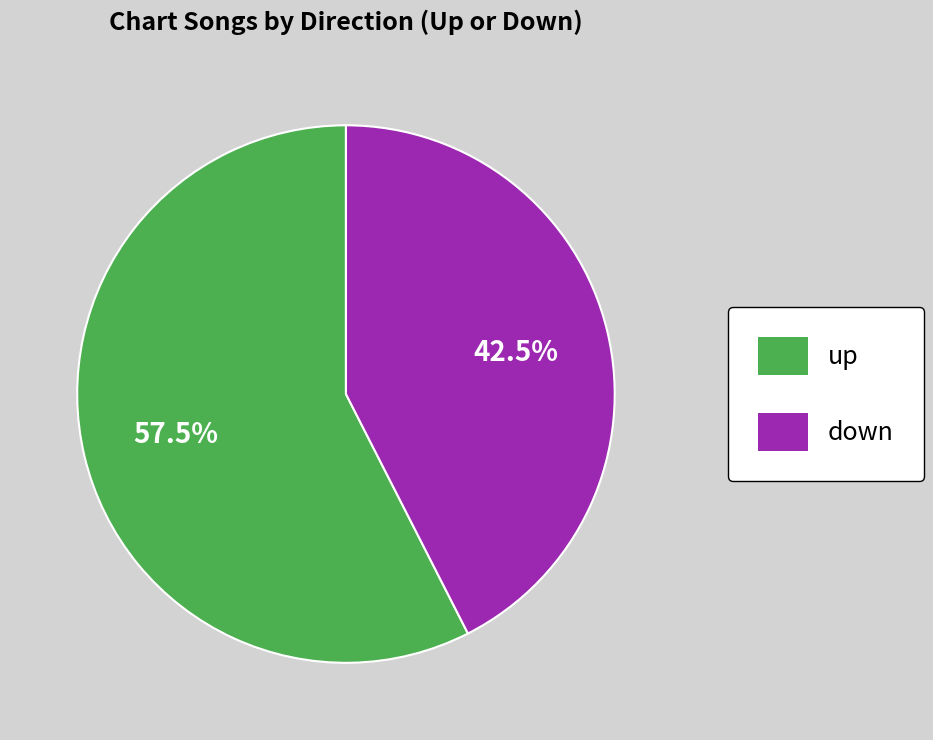

Rank the categories by value from highest to lowest.

up, down